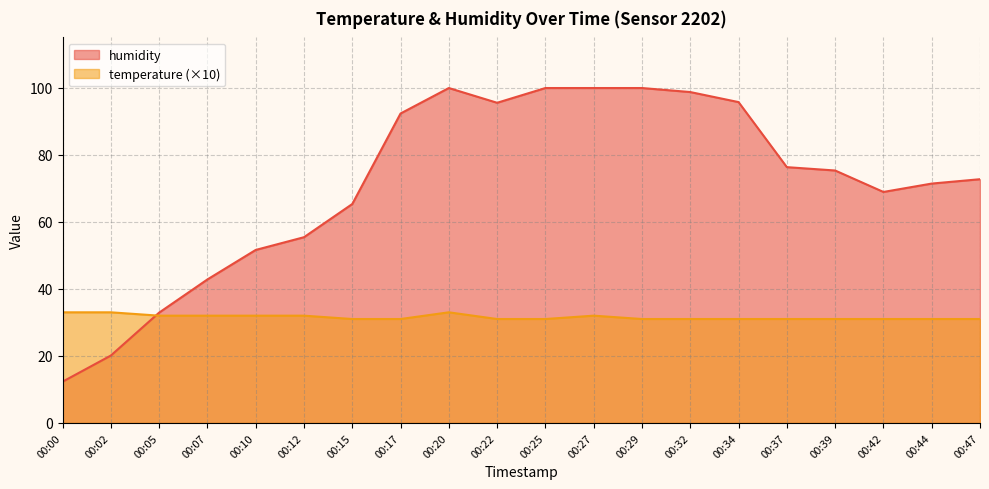

How many times do humidity and temperature cross each other?

1